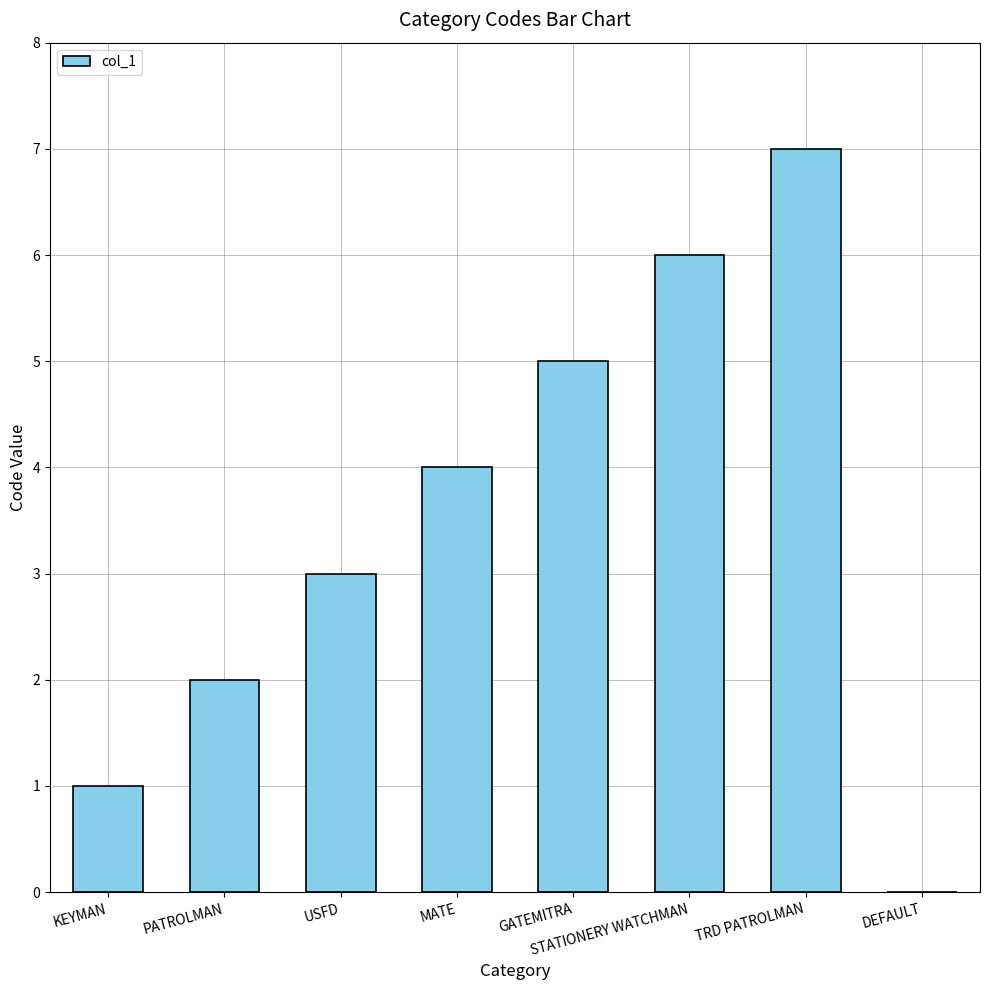

Are the bars grouped side by side (vs. stacked)?

No